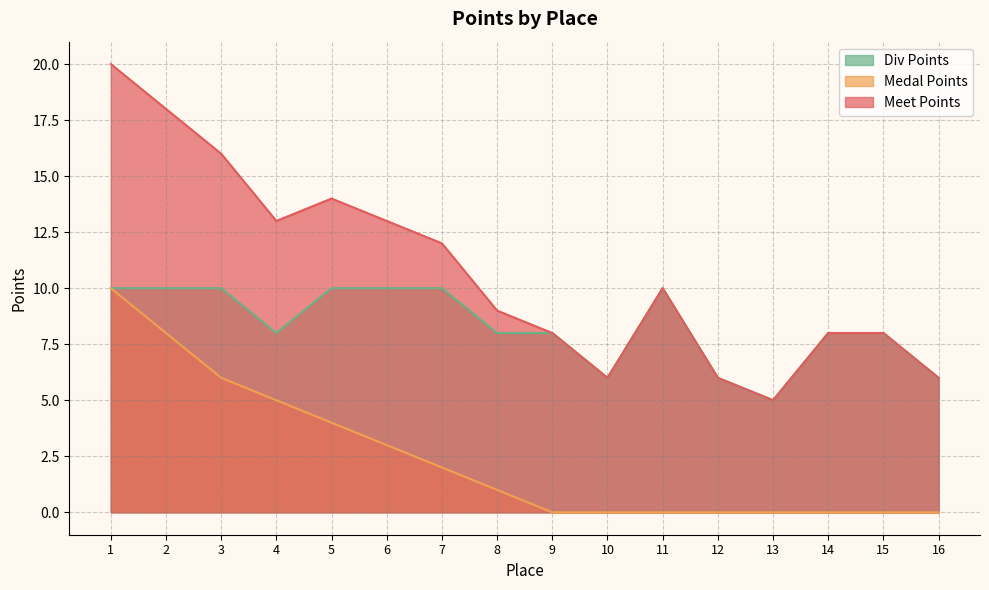

What is the average value of the Meet Points series?

11